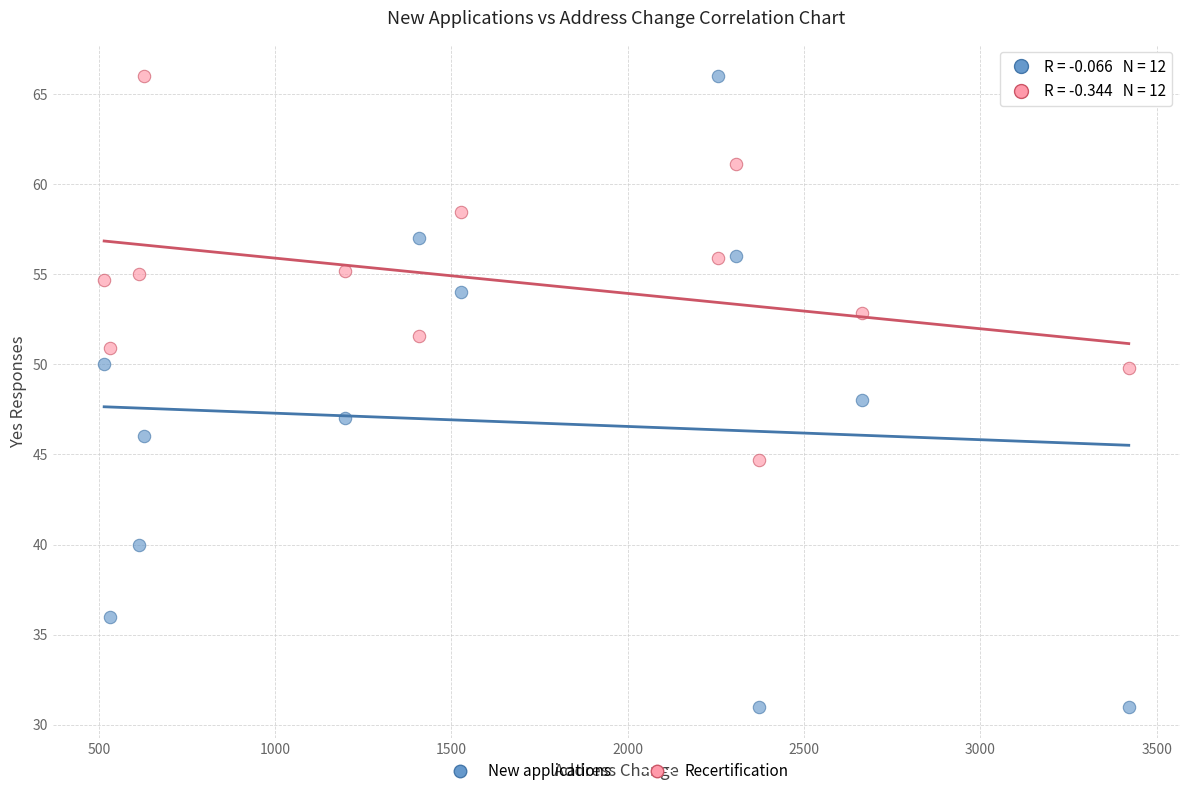

Across all data points, what is the range of Y values (max minus min)?

35.0